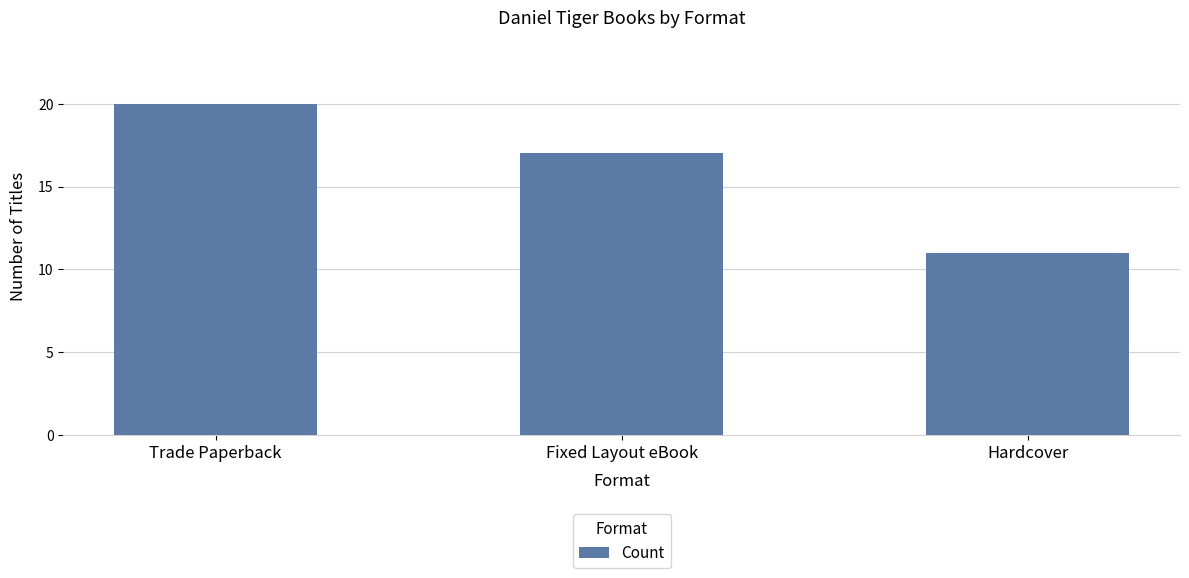

Reading right to left, what are all the values shown in this chart?

11	17	20